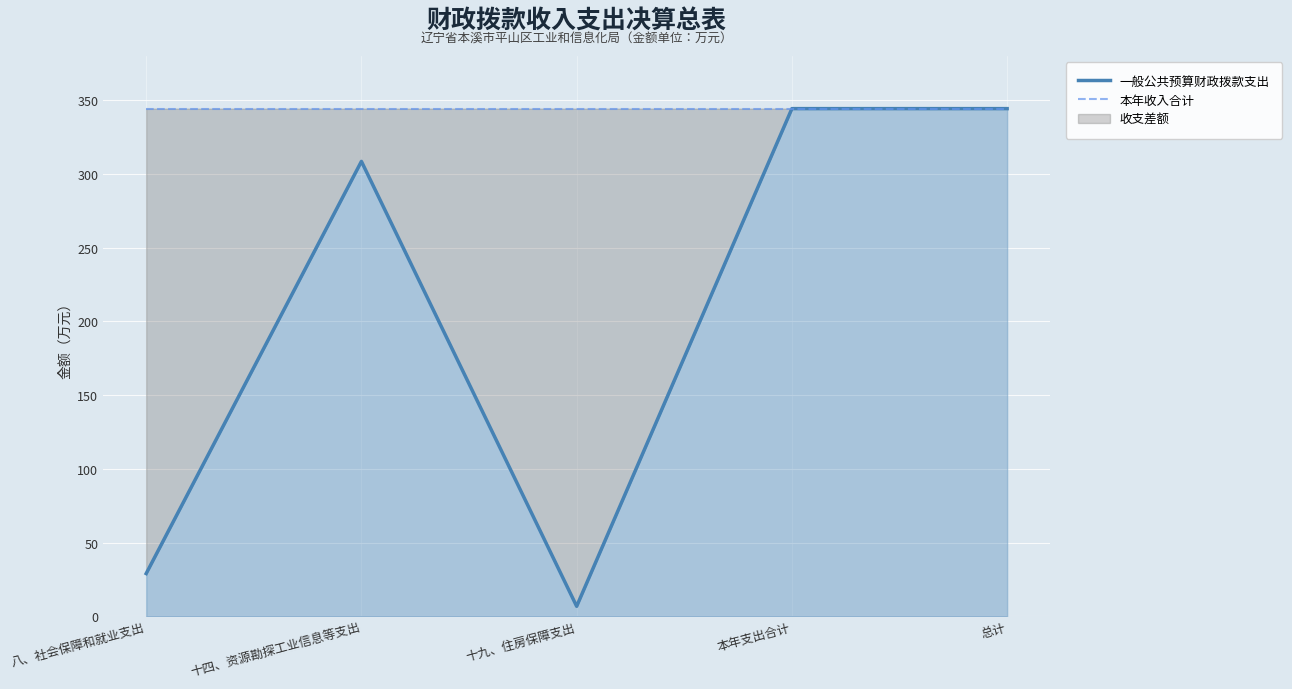

What is the value of the 一般公共预算财政拨款支出 point at the 5th from the left?

344.2